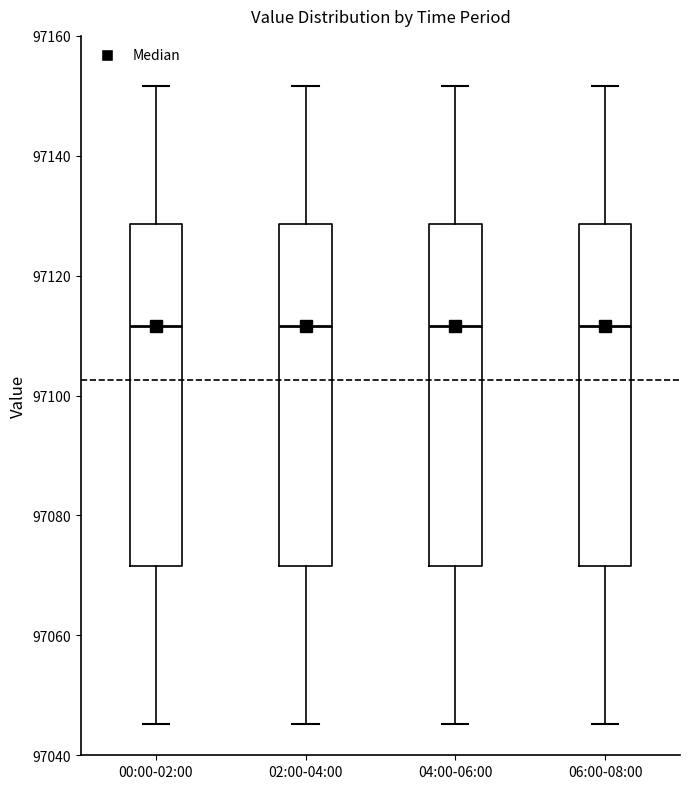

Reading left to right, transcribe this box plot: for each box, give where its median line is, the range the box spans, and where its two whiskers end, as read against the y-axis. The values are not printed on the chart, so give them approximately, as read against the axis.

00:00-02:00: median 97112, box 97072 to 97128, whiskers 97046 to 97152
02:00-04:00: median 97112, box 97072 to 97128, whiskers 97046 to 97152
04:00-06:00: median 97112, box 97072 to 97128, whiskers 97046 to 97152
06:00-08:00: median 97112, box 97072 to 97128, whiskers 97046 to 97152